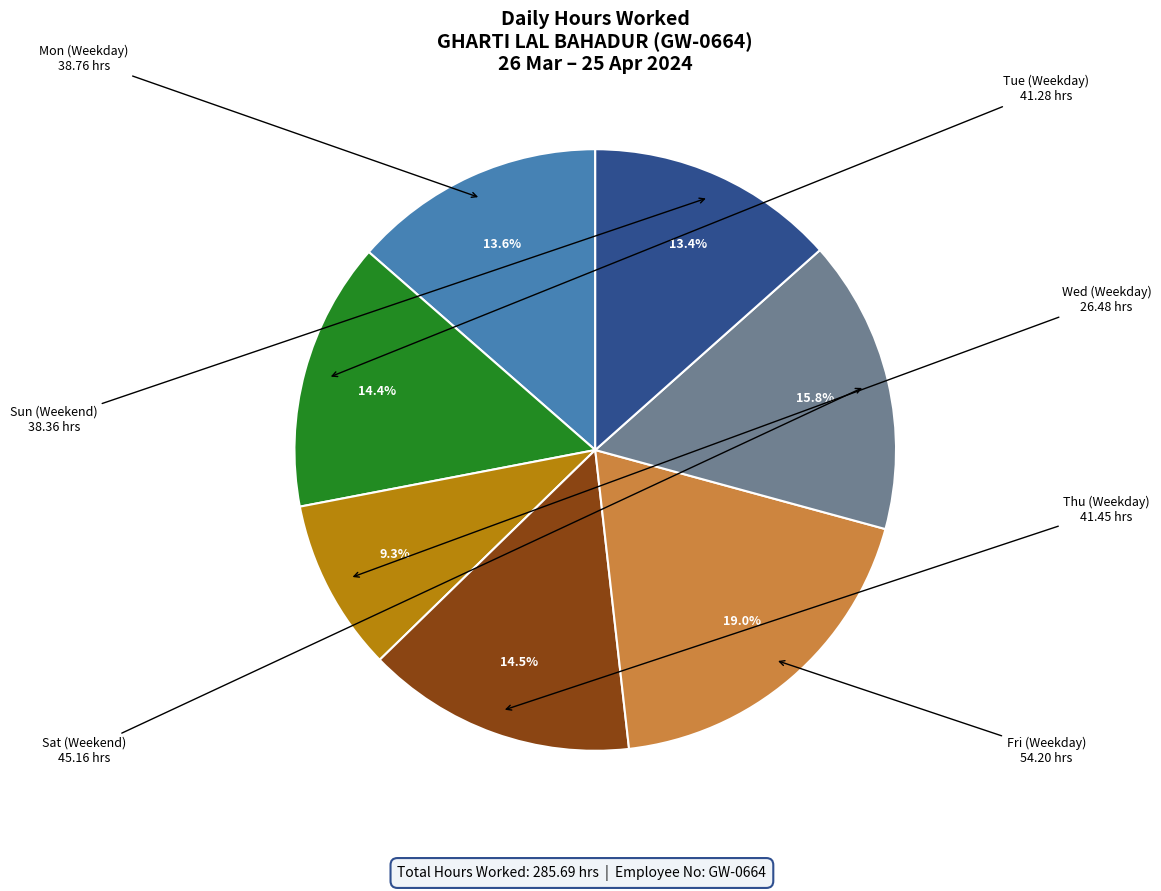

Does any single category account for the majority?

No